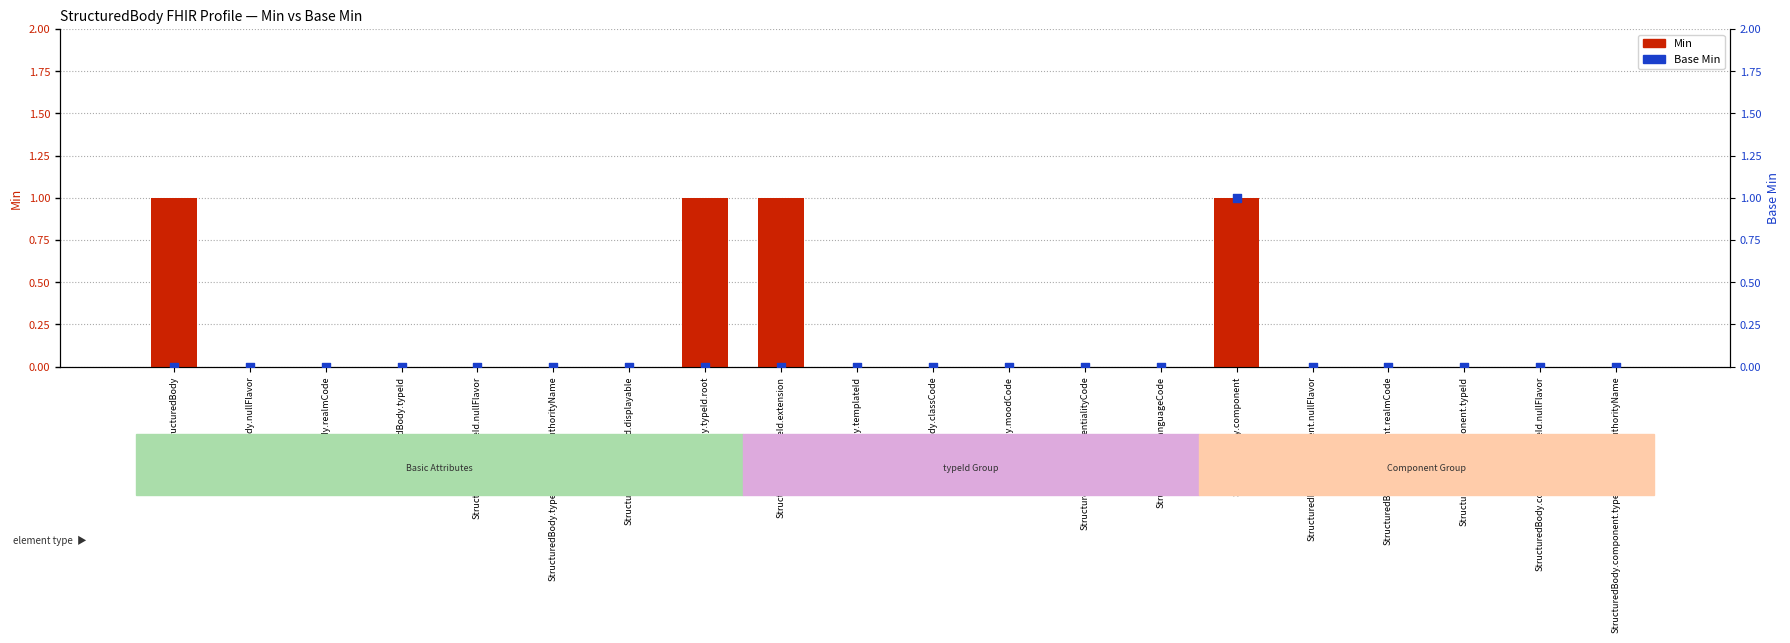

At which category is the sum across all series the highest?

StructuredBody.component